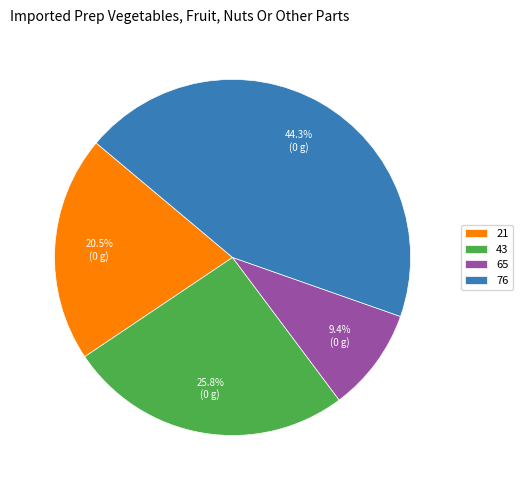

Combined, what portion of the pie is 21 and 65?

29.9%